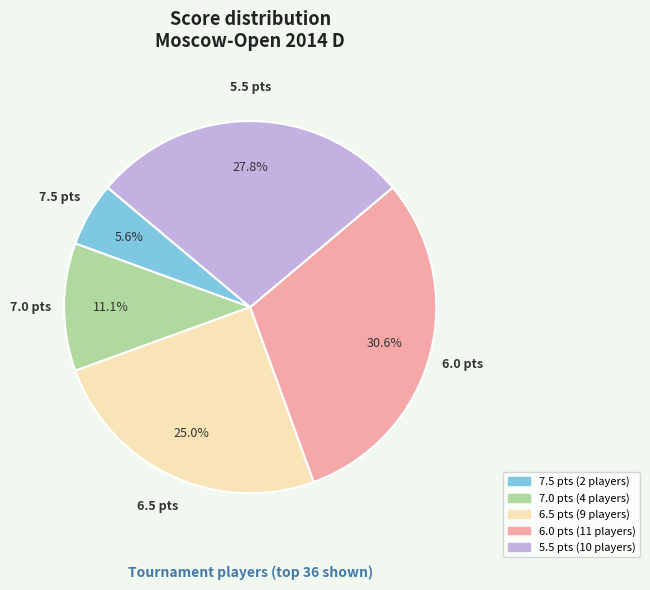

Approximately how many times larger is the value at 5.5 compared to 6.5?

1.1